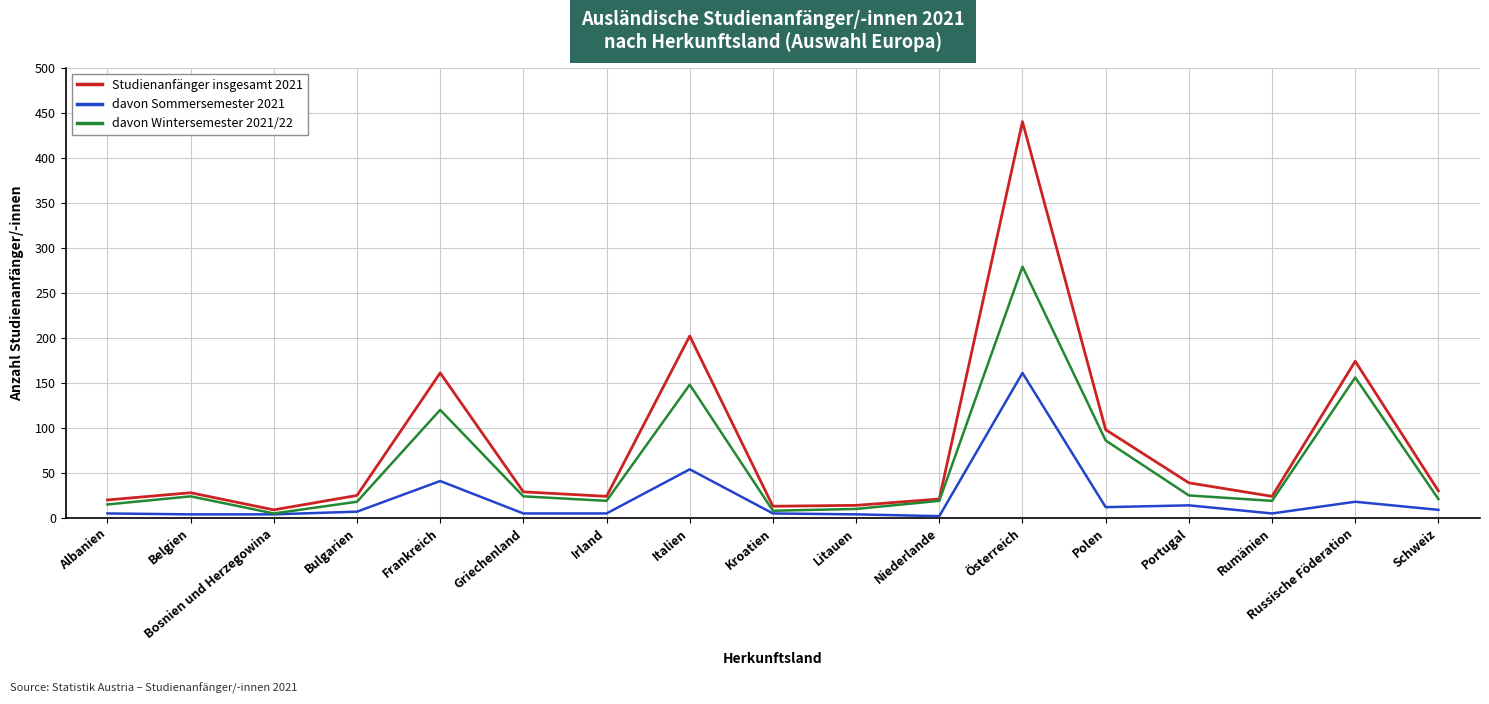

True or false: davon Sommersemester 2021 and Studienanfänger insgesamt 2021 intersect in this chart.

False